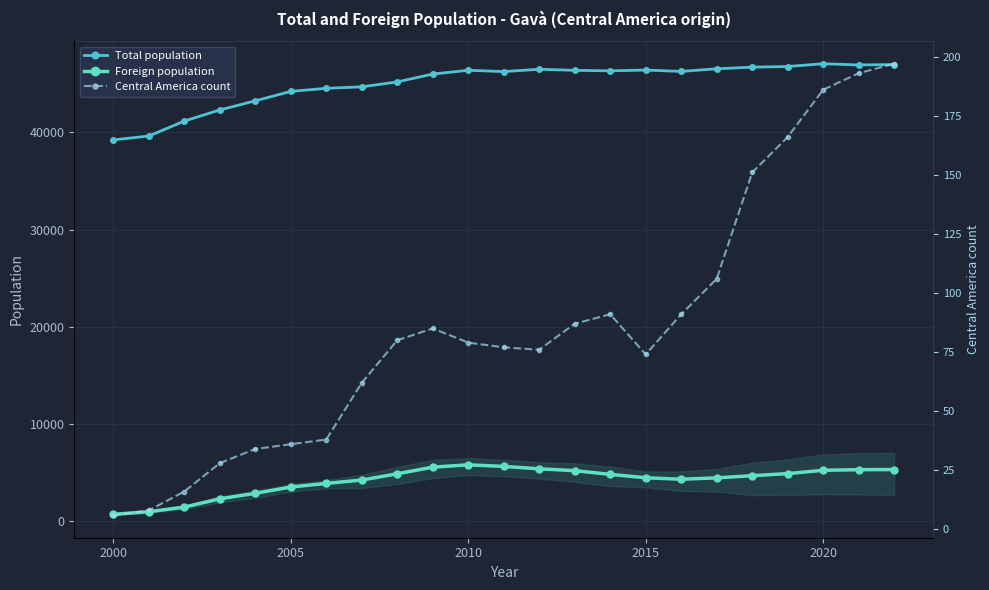

True or false: Central America count and Total population intersect in this chart.

False